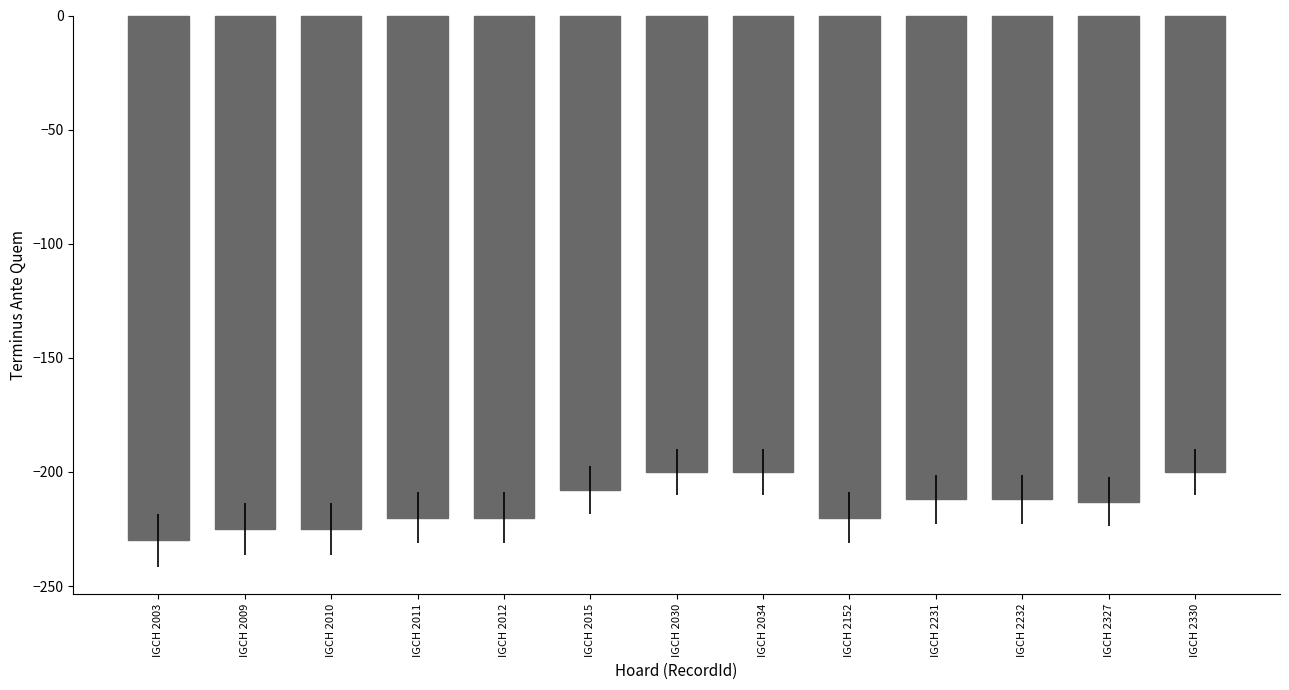

What is the change in value from IGCH 2010 to IGCH 2231?

+13